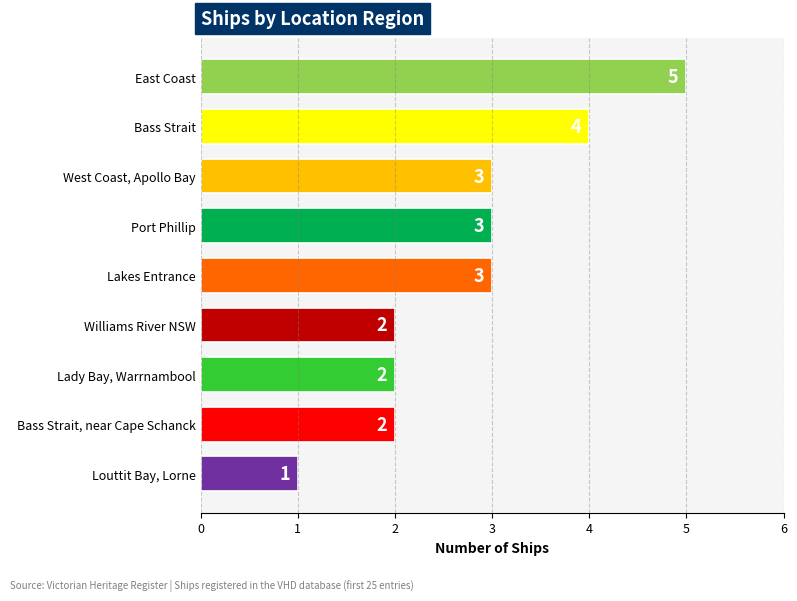

What value does the data have at Bass Strait?

4